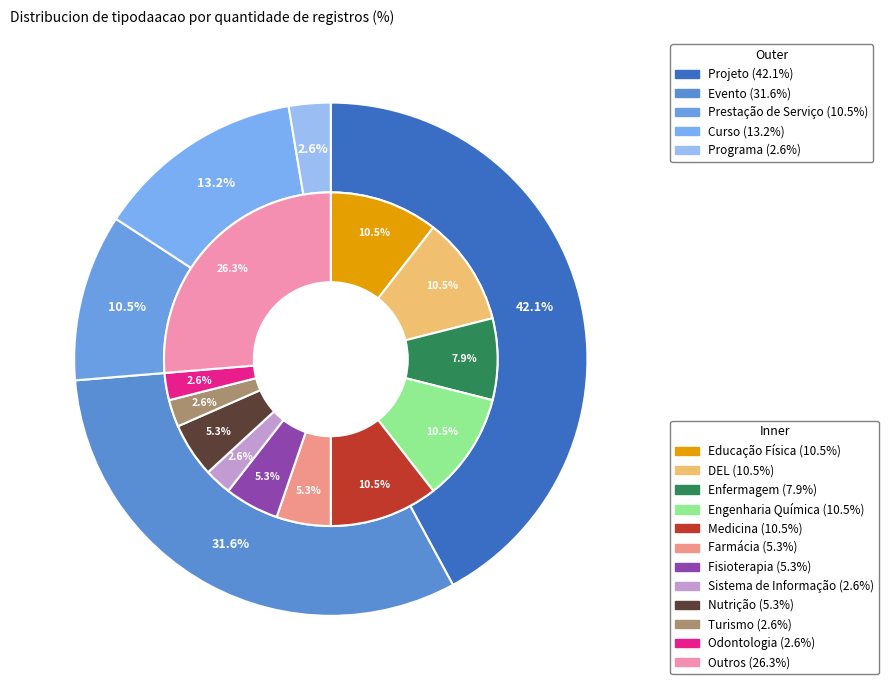

What percentage do Programa and Projeto together represent?

44.7%